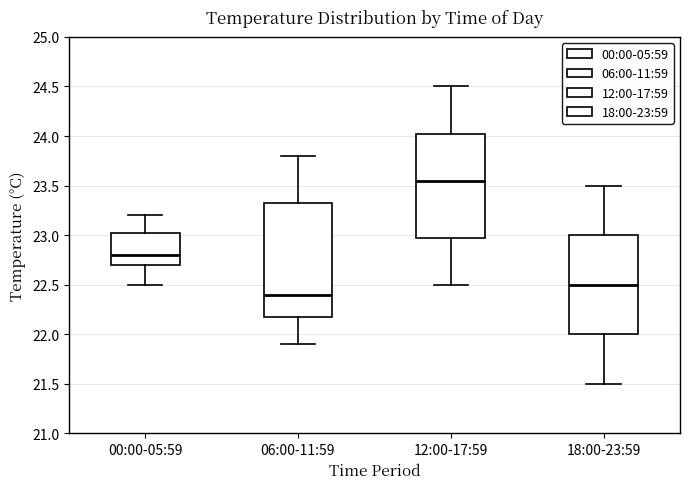

Which box is the tallest, from its lower edge to its upper edge?

06:00-11:59